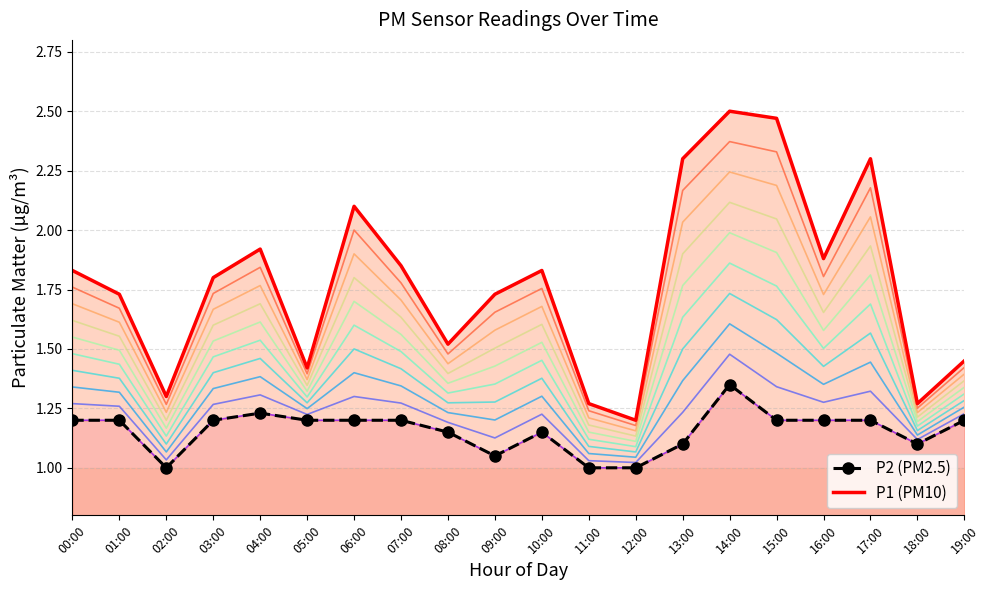

True or false: Band 1 and P2 (PM2.5) intersect in this chart.

False